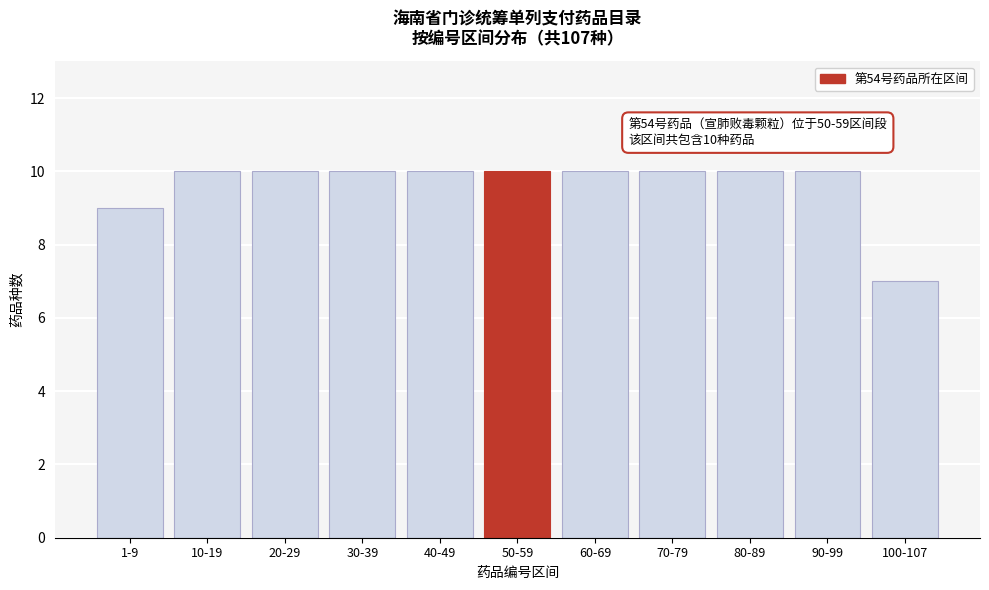

Reading left to right, list all the values displayed in this chart.

1-9=9	10-19=10	20-29=10	30-39=10	40-49=10	50-59=10	60-69=10	70-79=10	80-89=10	90-99=10	100-107=7